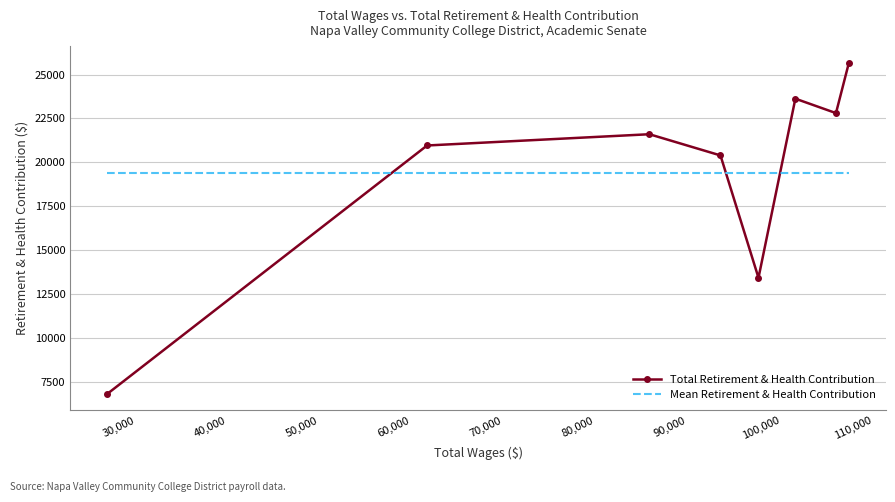

List the series in order of their peak value, highest first.

Total Retirement & Health Contribution, Mean Retirement & Health Contribution